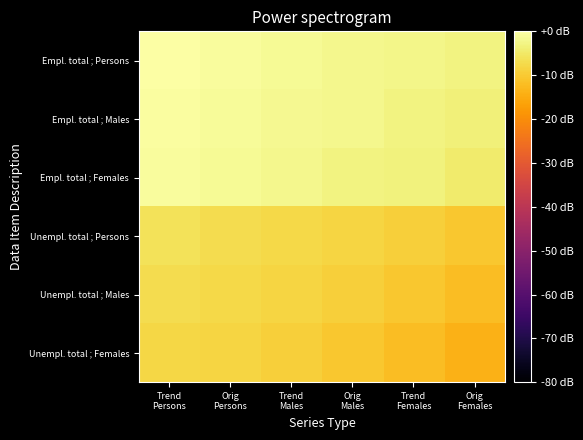

What is the smallest value displayed?

-14.0